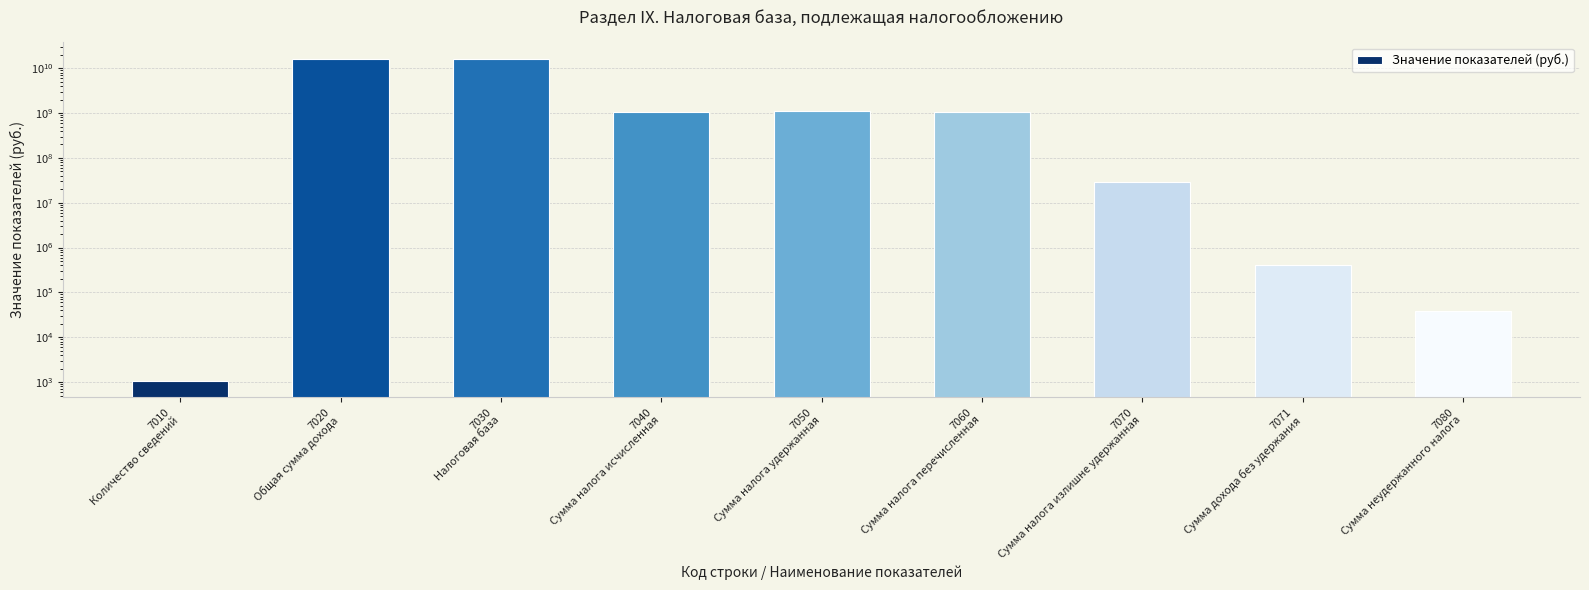

How many distinct data groups are displayed?

1